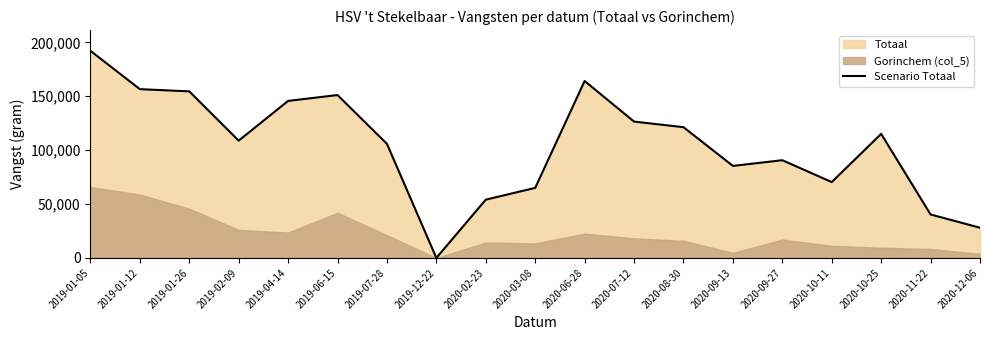

True or false: the data shows 59629 at 2019-07-28.

False